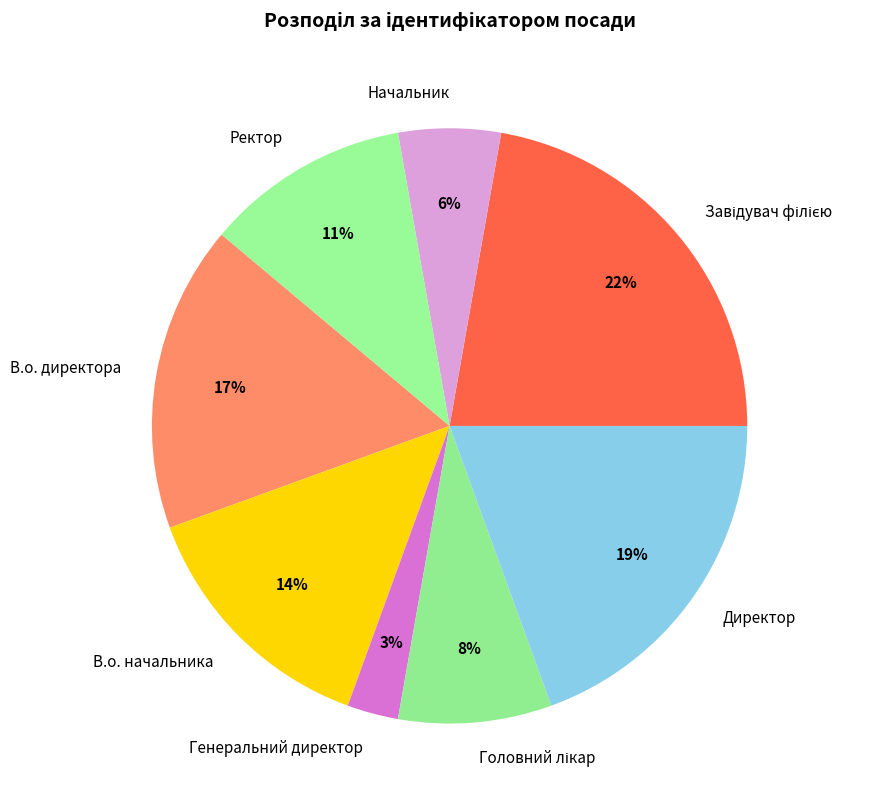

Between Генеральний директор and В.о. начальника, which is larger?

В.о. начальника